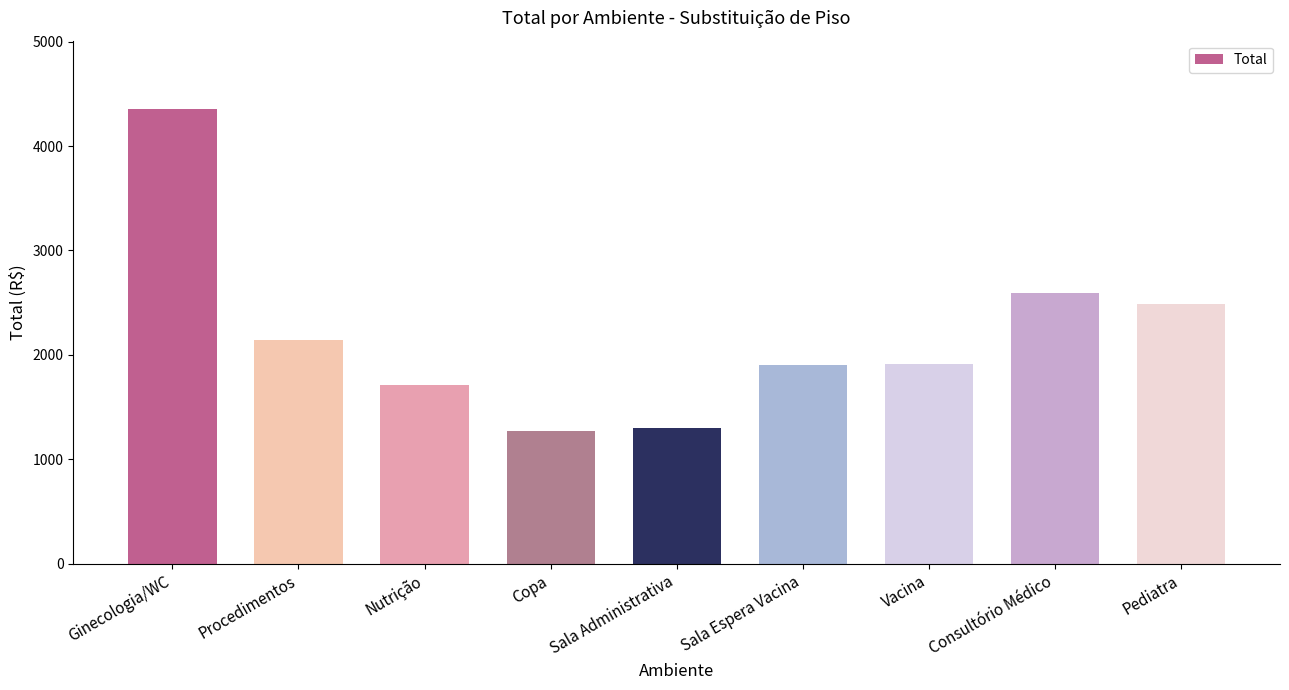

What is the smallest value displayed?

1266.9